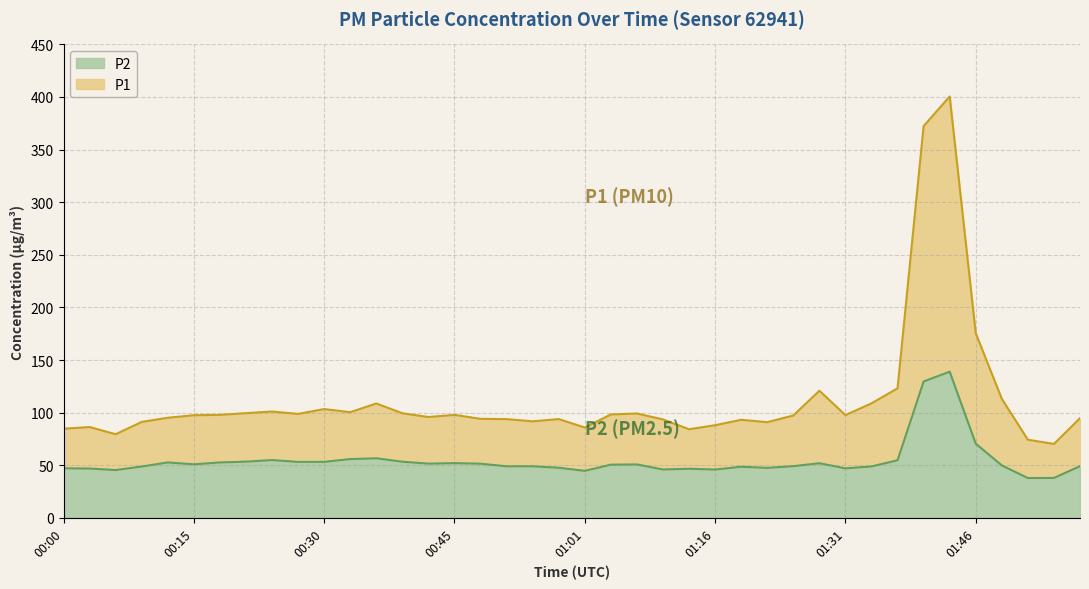

What is the sum of the P2 values at 01:43 and 01:04?

189.5